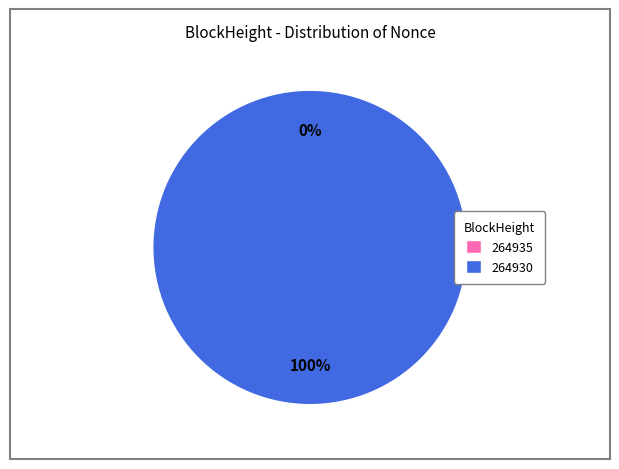

What is the largest slice in the pie chart?

264930